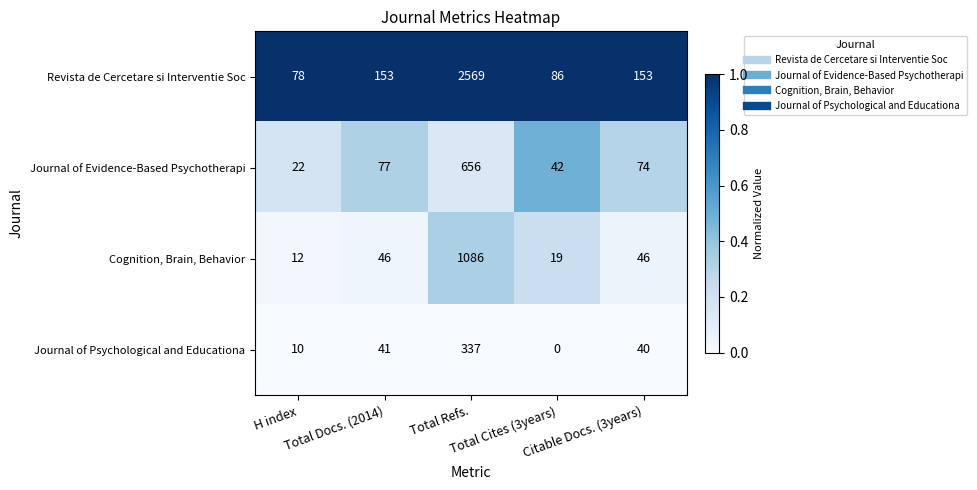

What is the minimum value for Journal of Evidence-Based Psychotherapi?

22